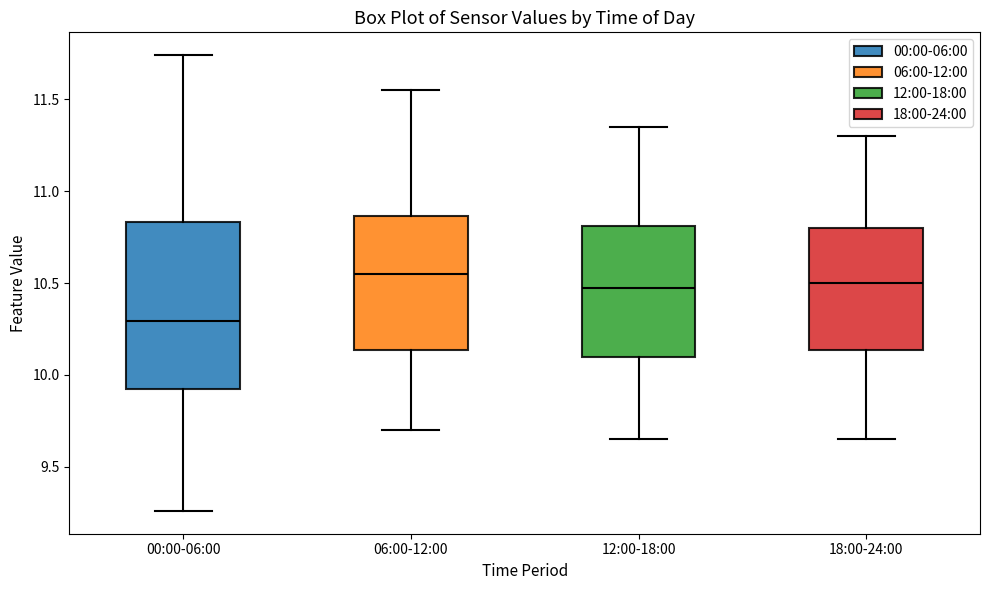

Comparing the boxes themselves (not the whiskers), which one is the tallest?

00:00-06:00